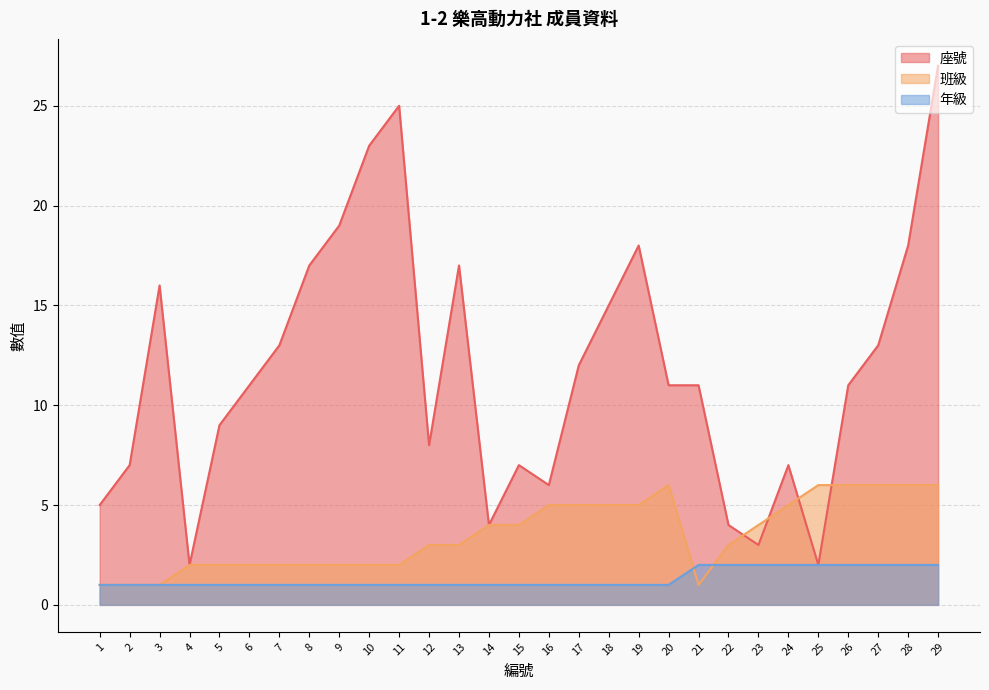

True or false: 班級 has a value of 6 at 20.

True